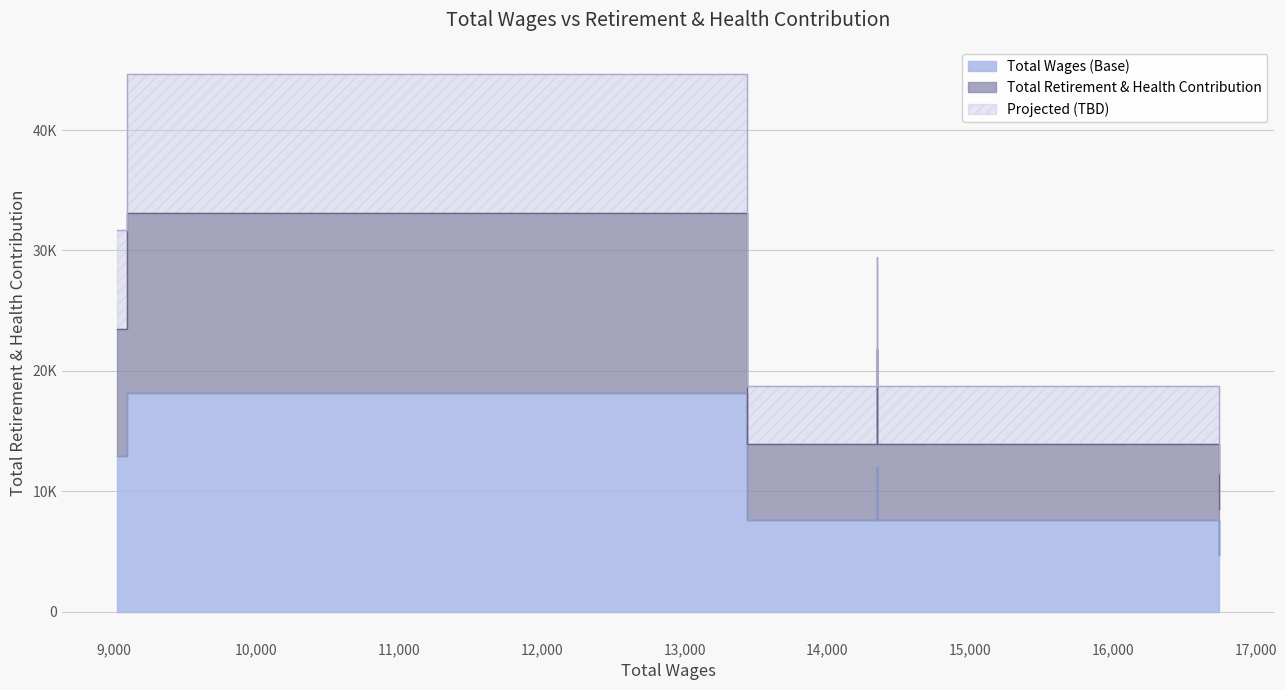

At which category does the data reach its first local peak?

9092.0